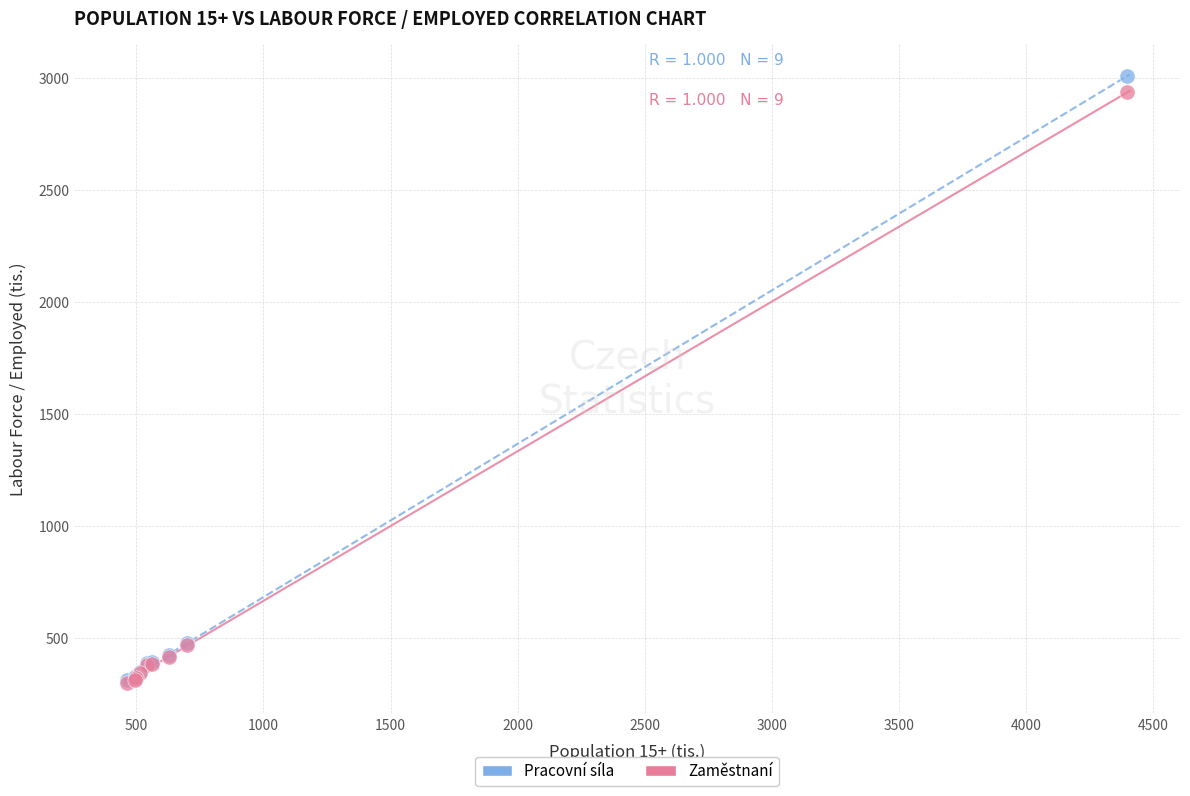

What are all the series names shown in the legend?

Pracovní síla, Zaměstnaní